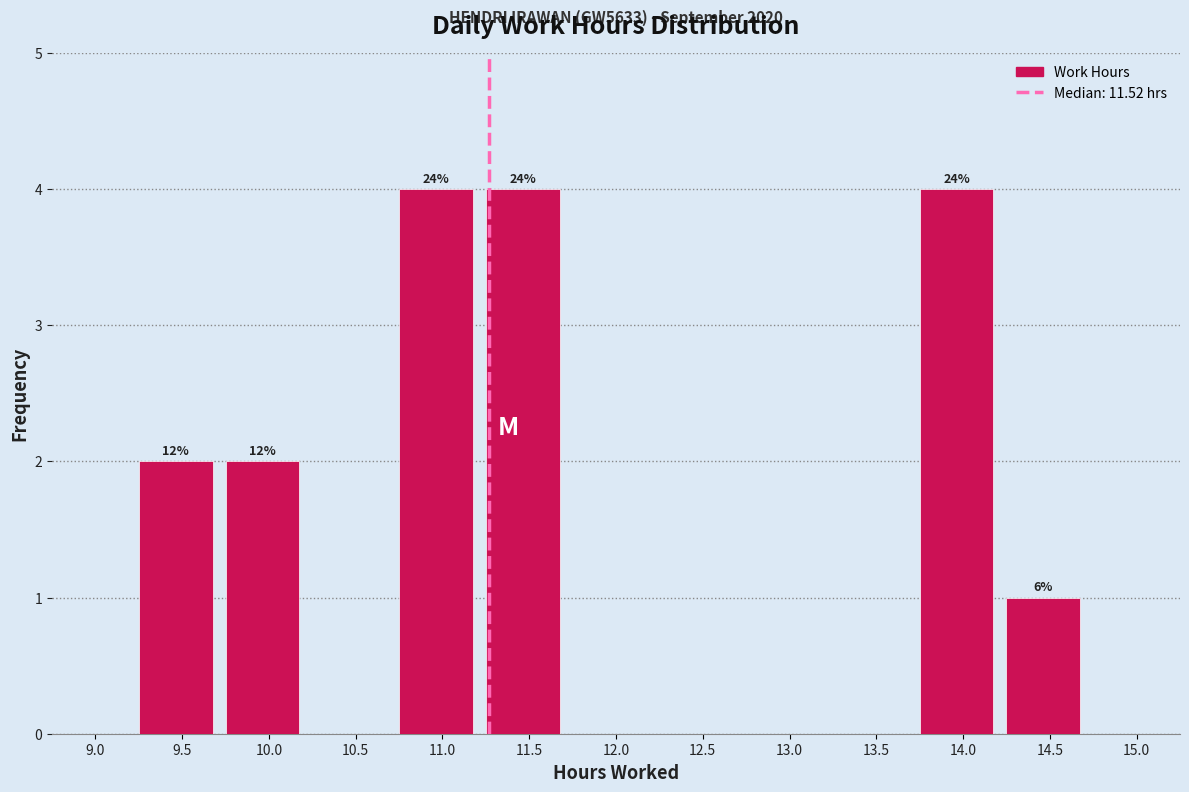

Reading left to right, transcribe all the data shown in this chart.

9.0=0	9.5=2	10.0=2	10.5=0	11.0=4	11.5=4	12.0=0	12.5=0	13.0=0	13.5=0	14.0=4	14.5=1	15.0=0